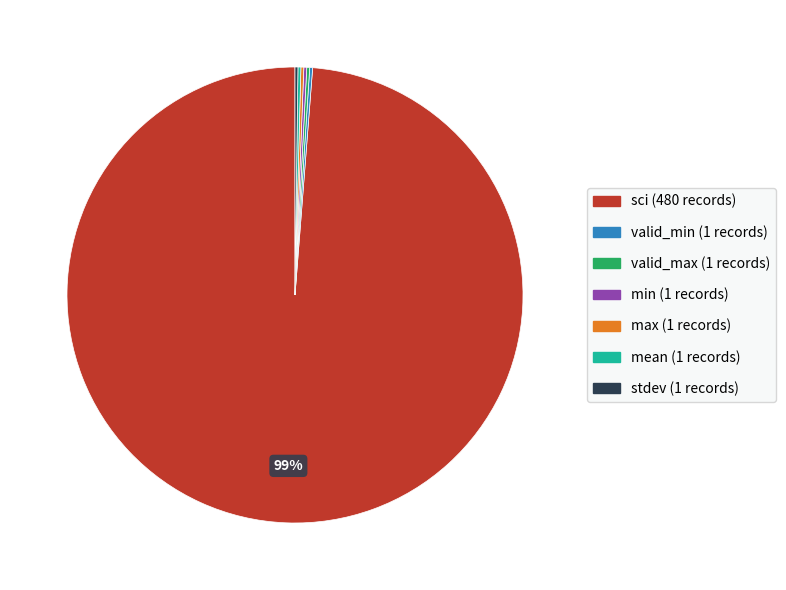

Does sci account for over 50% of the chart?

Yes